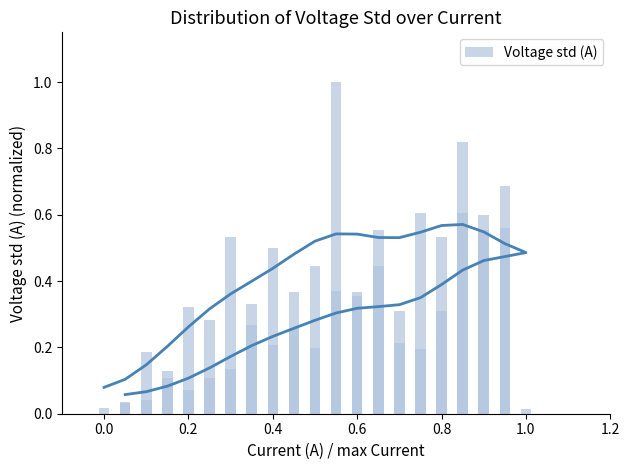

How many bars are there in total?

40